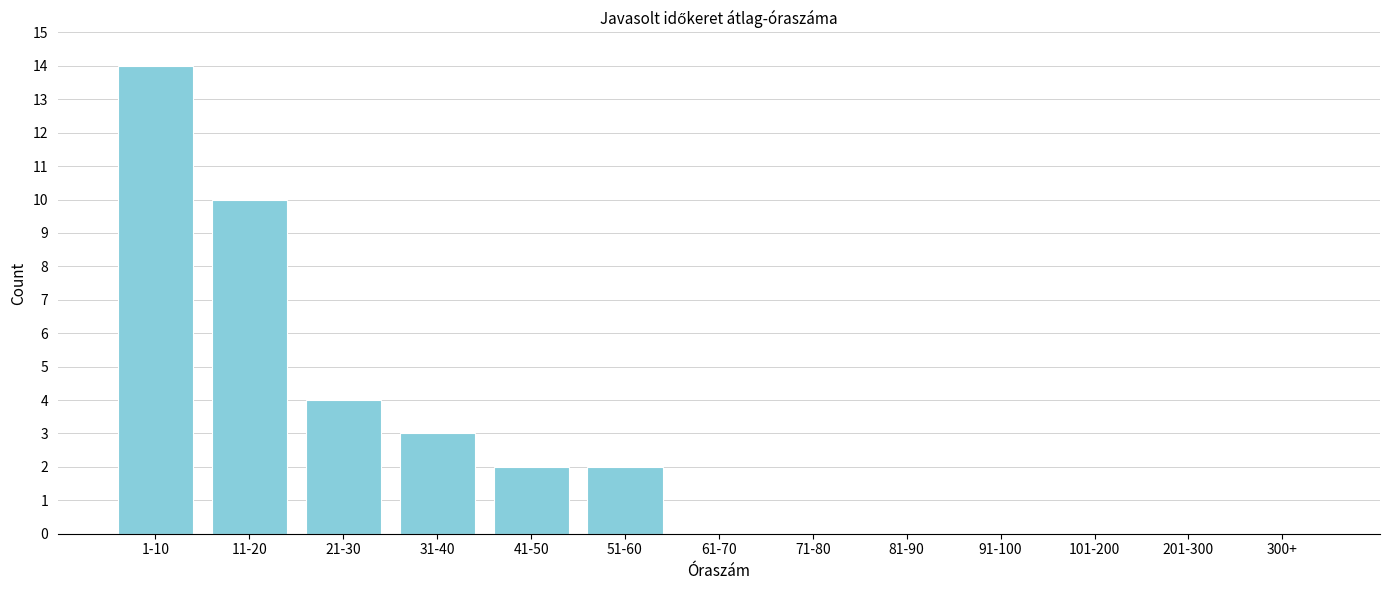

Reading right to left, what are all the values shown in this chart?

300+=0	201-300=0	101-200=0	91-100=0	81-90=0	71-80=0	61-70=0	51-60=2	41-50=2	31-40=3	21-30=4	11-20=10	1-10=14